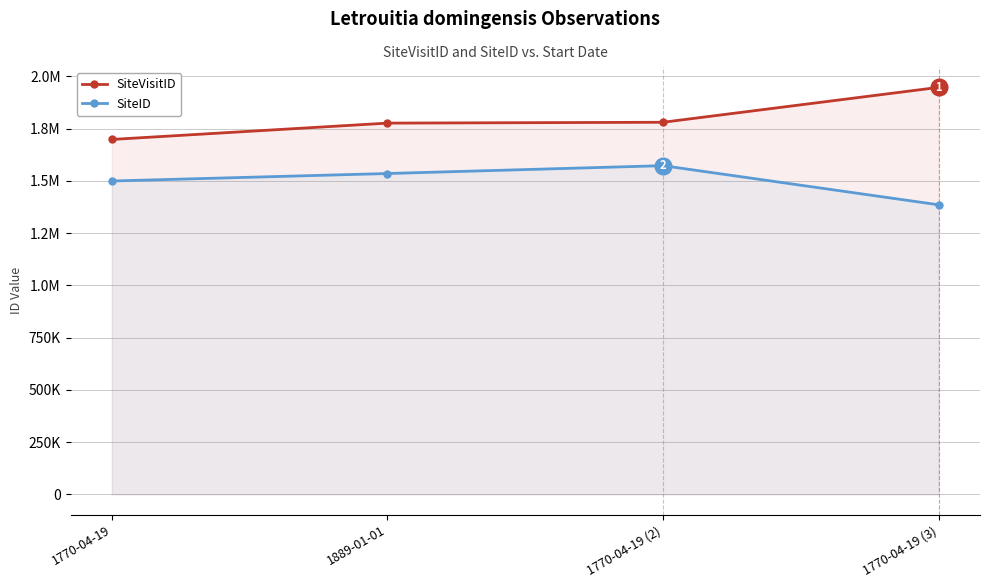

What value does the SiteID series have at 1770-04-19 (2), to the nearest 50?

1573100